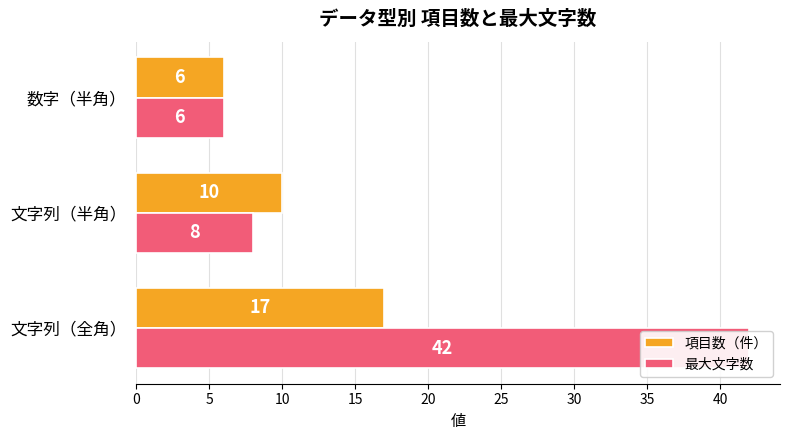

The 項目数（件） series shows 3 at 数字（半角）. True or false?

False